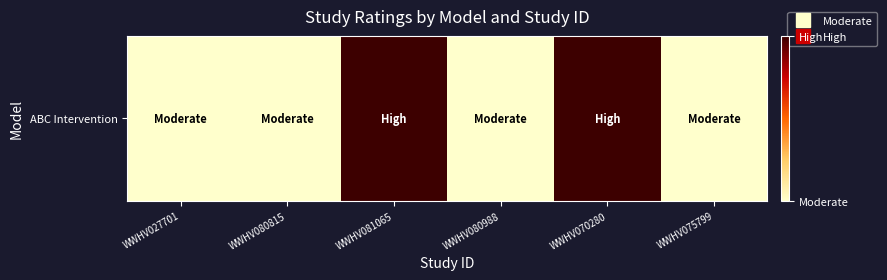

List the labels in order of value, largest first.

WWHV081065, WWHV070280, WWHV027701, WWHV080815, WWHV080988, WWHV075799